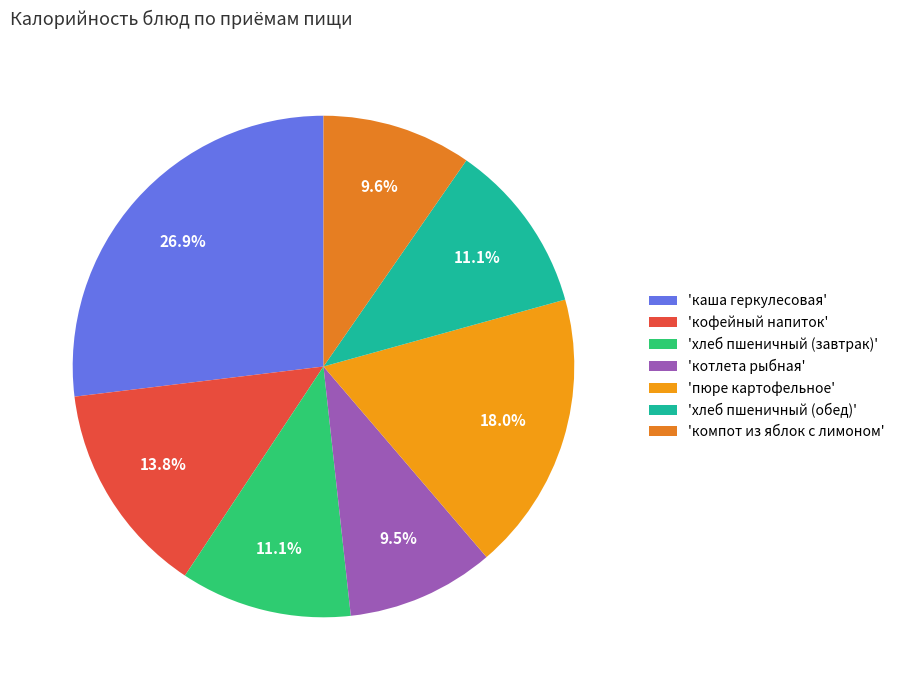

Which slice is the smallest?

котлета рыбная